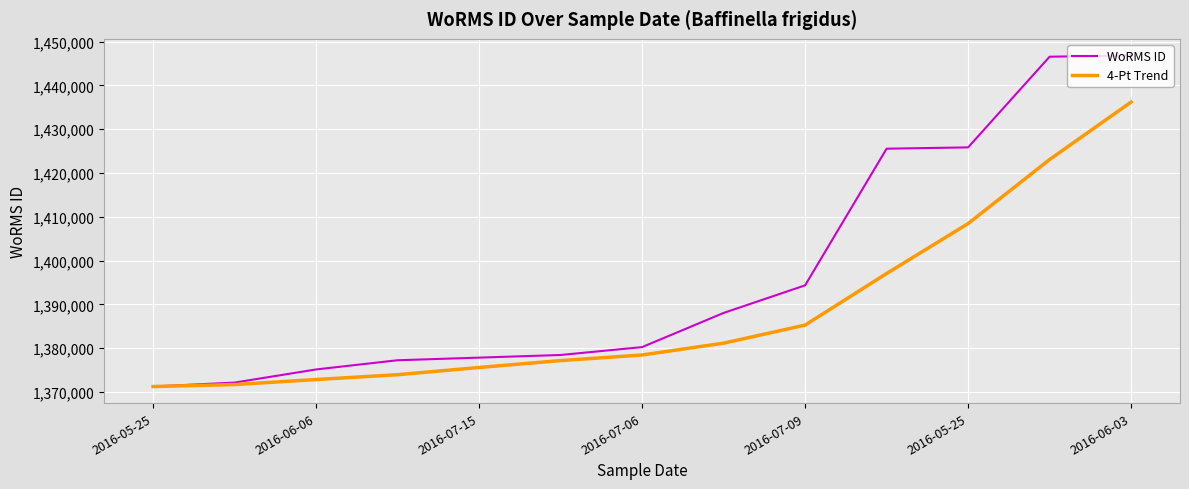

What is the minimum value for 4-Pt Trend?

1371262